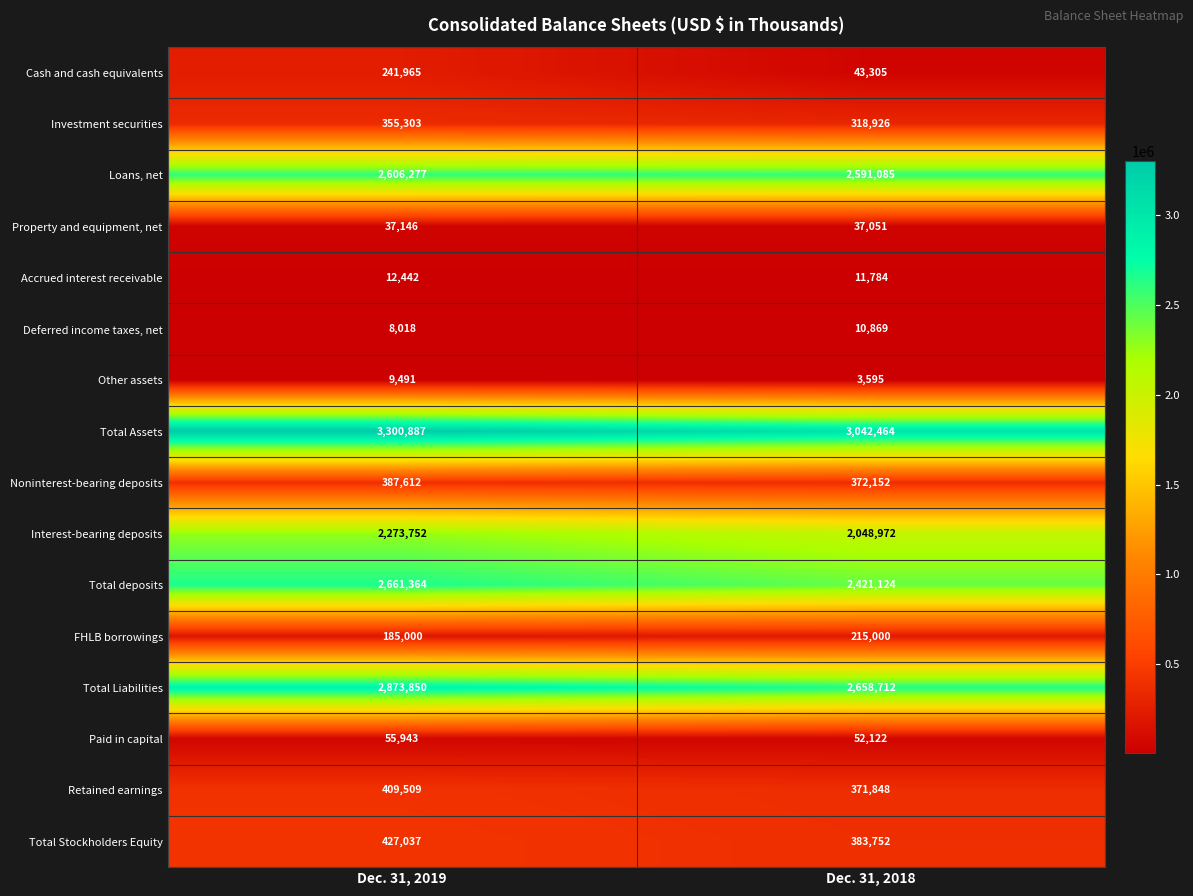

Count the number of categories in the chart.

2